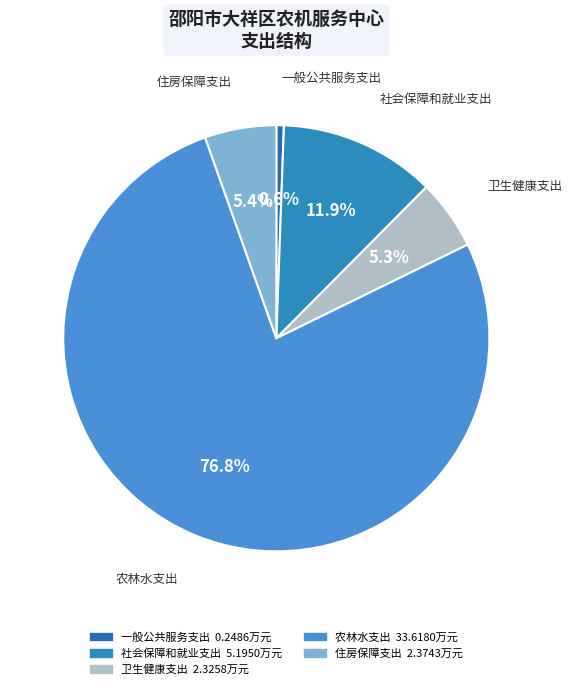

To the nearest percent, what percentage of the pie is 一般公共服务支出?

1%